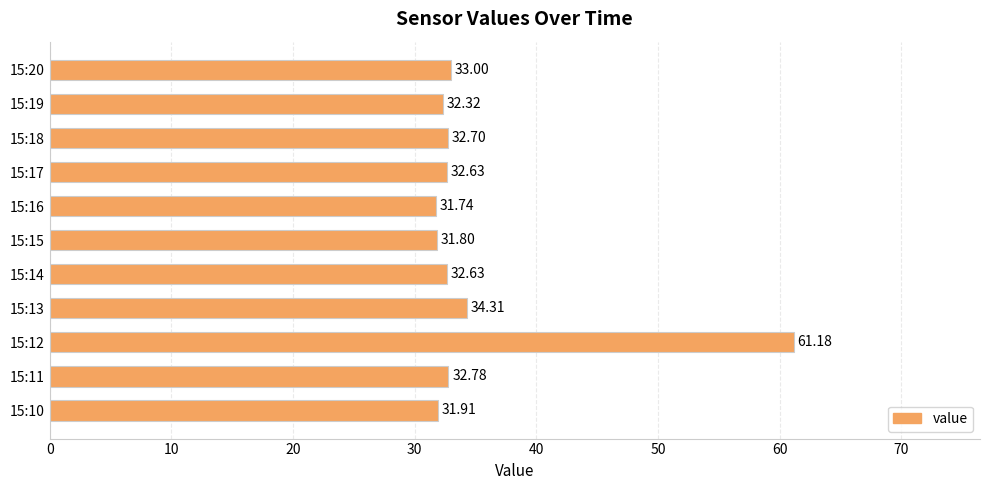

Between 15:14 and 15:12, which is larger?

15:12